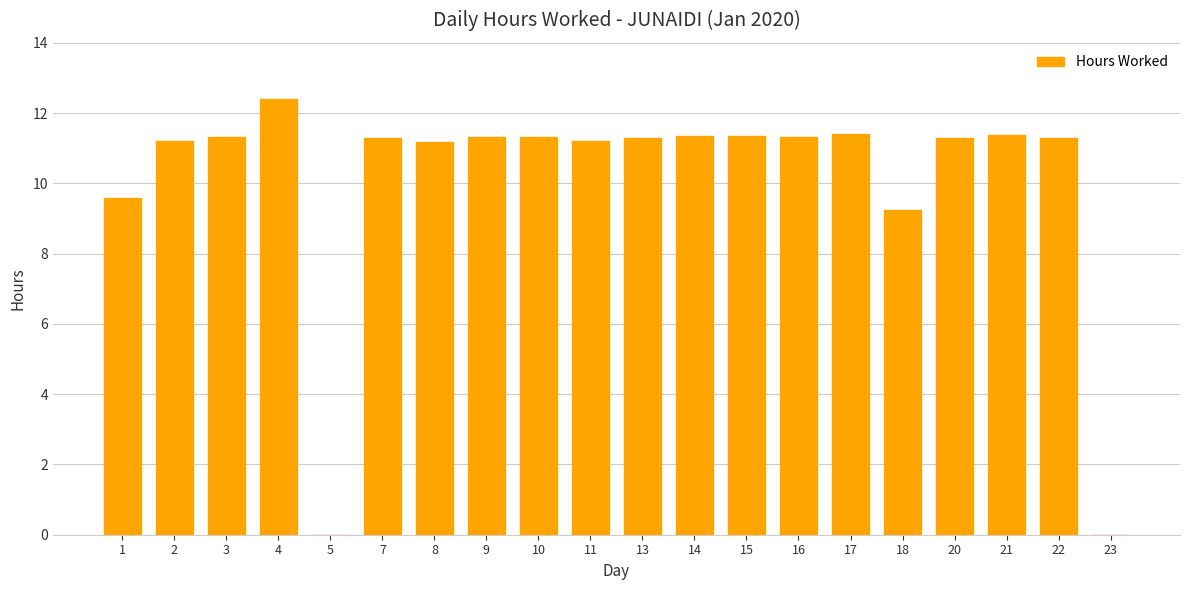

What is the ratio of the value at 15 to the value at 10?

1.0